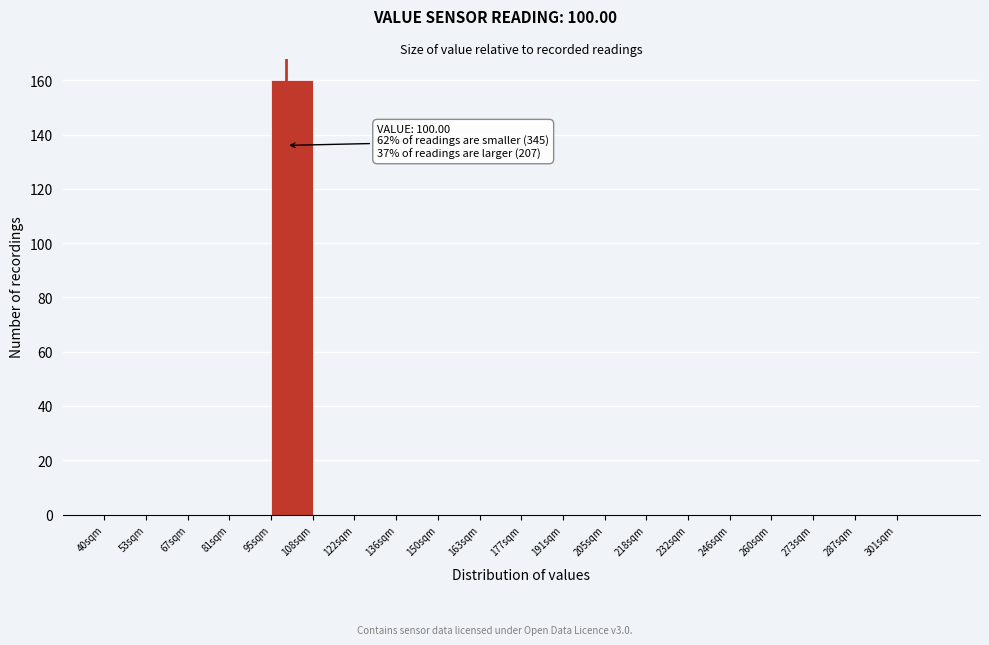

Which range on the x-axis has the tallest bar?

96 to 108